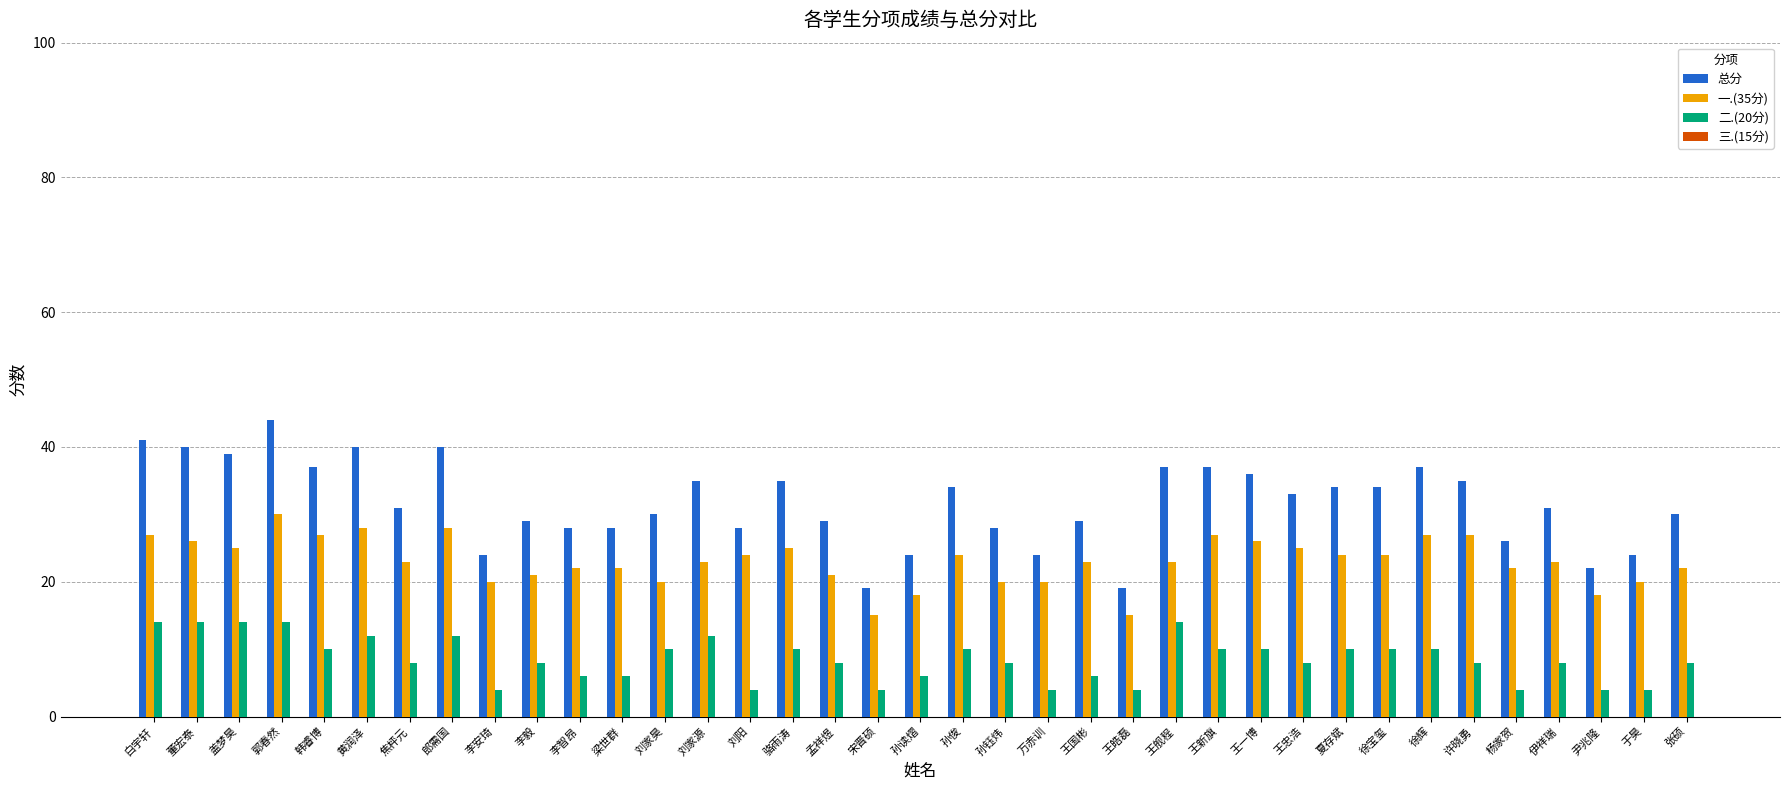

What is the smallest value displayed?

4